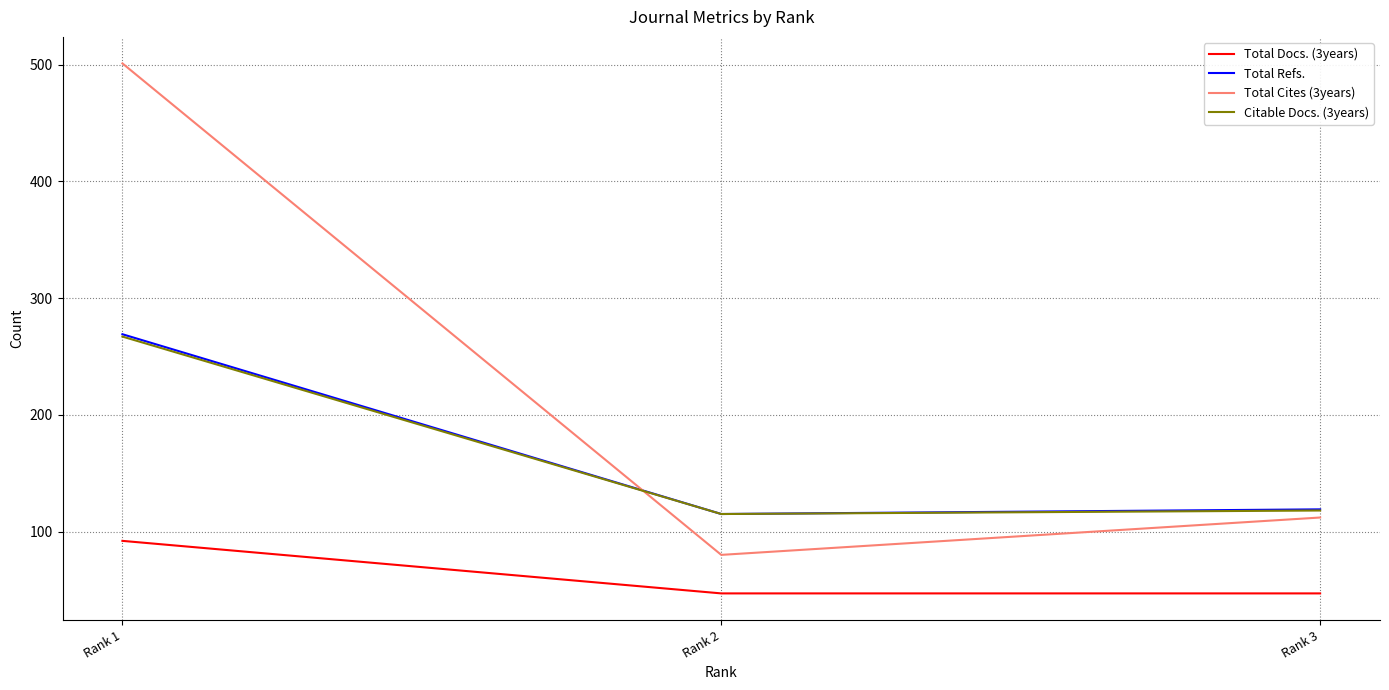

At which label is Total Refs. closest to 192?

Rank 3